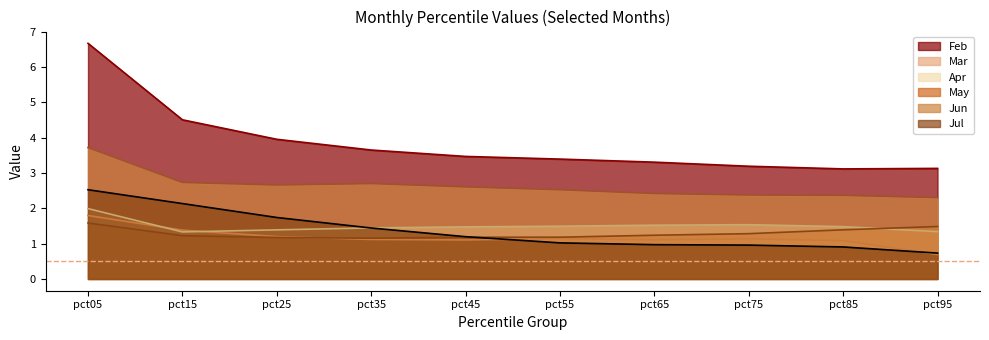

What are all the series names shown in the legend?

Feb, Mar, Apr, May, Jun, Jul